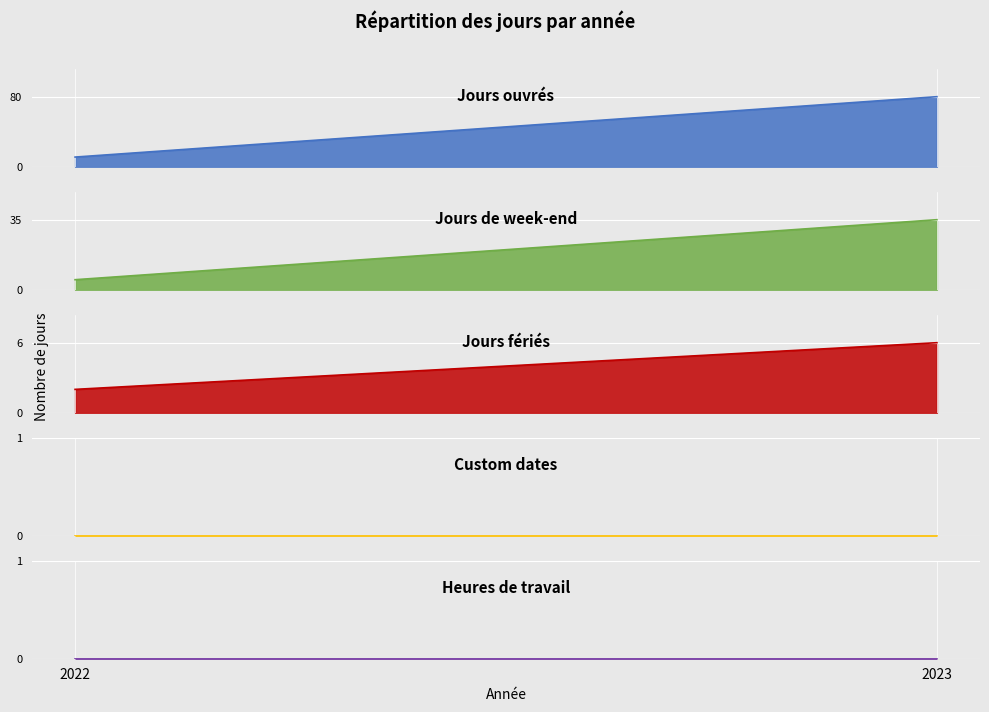

Reading right to left, what are all the values shown in this chart?

Jours ouvrés: 80	11
Jours de week-end: 35	5
Jours fériés: 6	2
Custom dates: 0	0
Heures de travail: 0	0